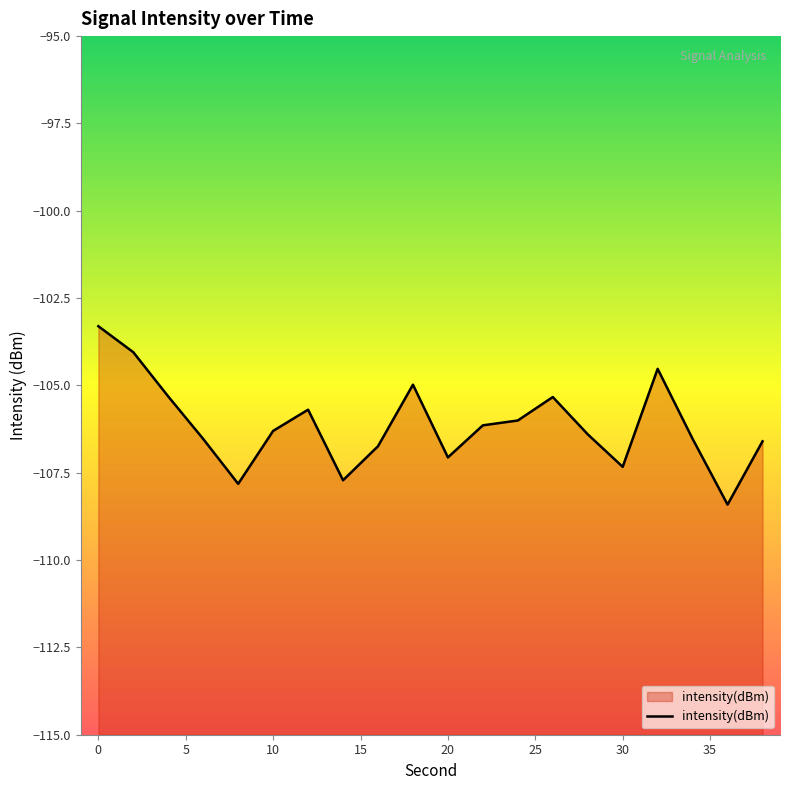

What is the greatest value displayed?

-103.3